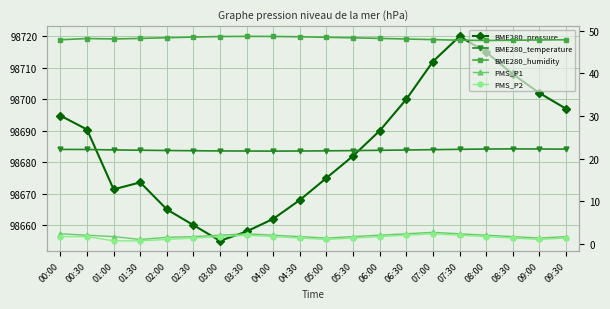

Is this an area chart (filled region under the line)?

No